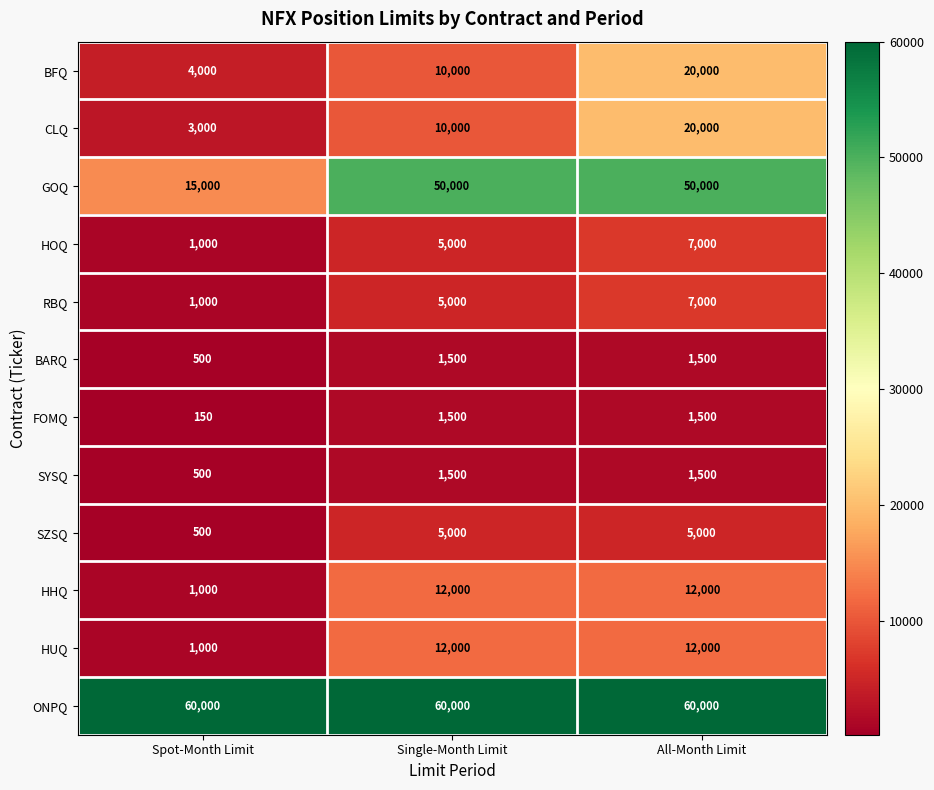

What is the lowest value of the GOQ series?

15000